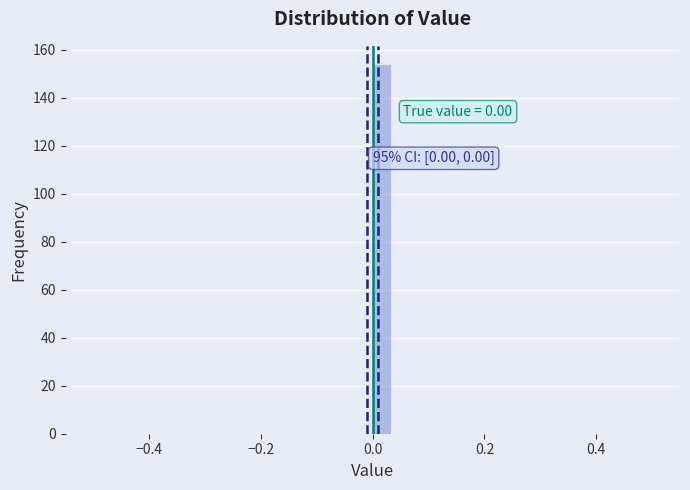

Read against the x-axis, roughly where is the centre of the tallest bar?

0.02